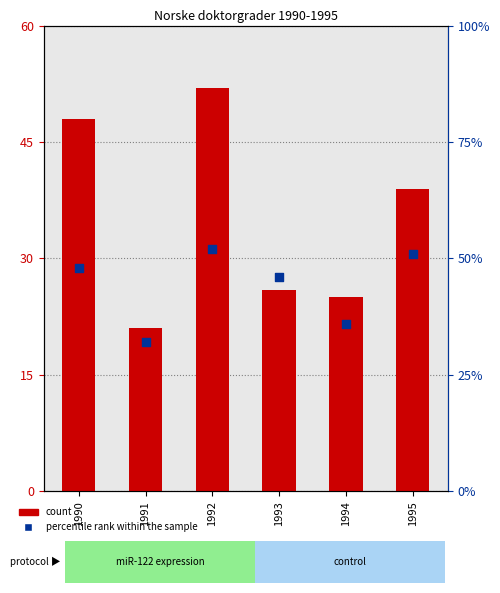

At which category is the sum across all series the highest?

1992